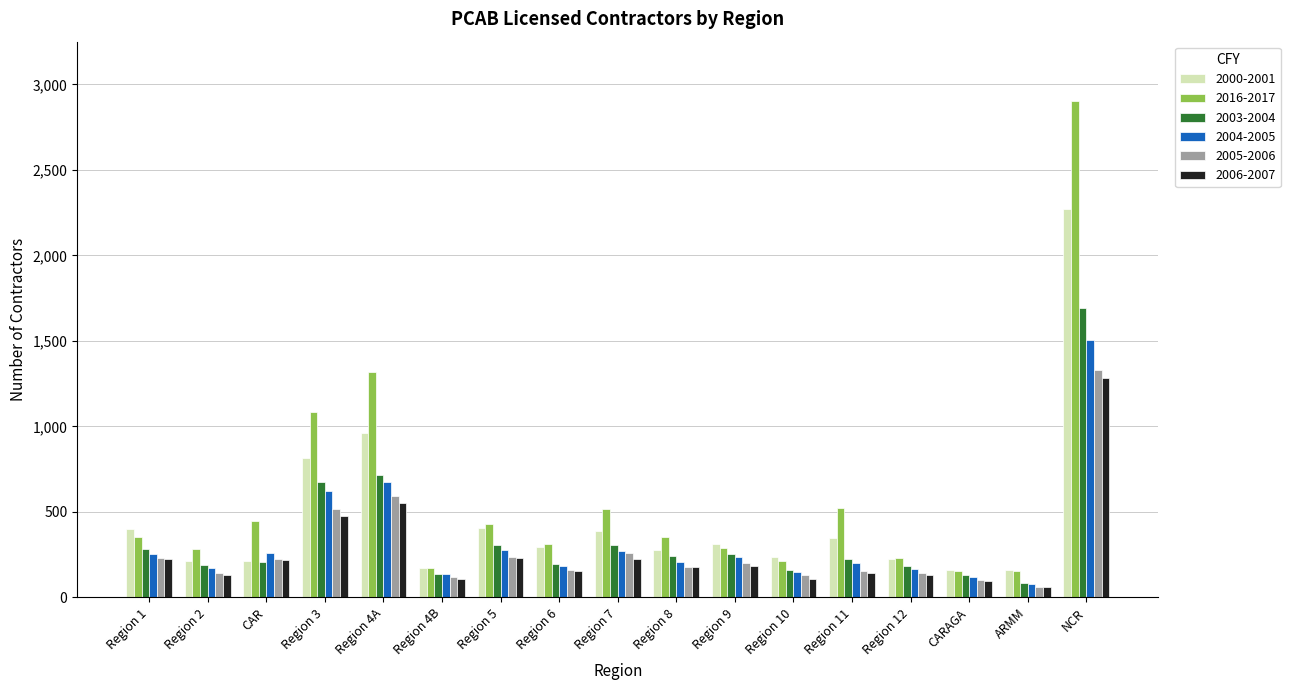

What is the difference between the second highest and minimum values in the 2006-2007 series?

496